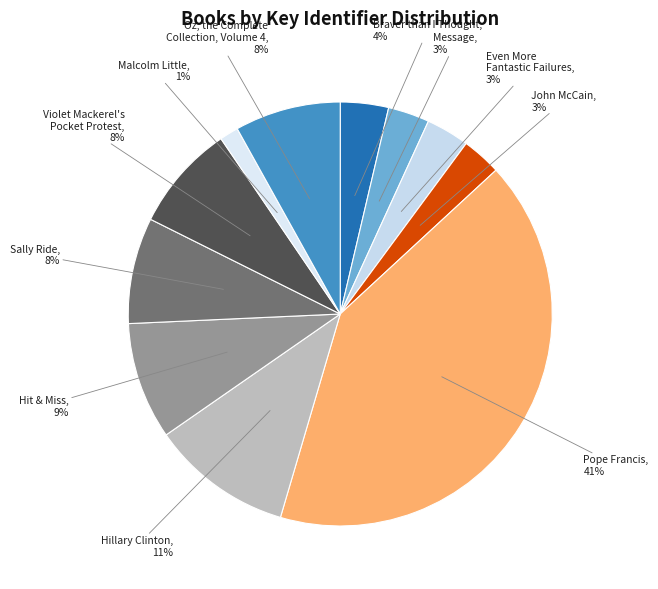

Rank the categories by value from lowest to highest.

Malcolm Little, John McCain, Message, Even More Fantastic Failures, Braver than I Thought, Oz, the Complete Collection, Volume 4, Sally Ride, Violet Mackerel's Pocket Protest, Hit & Miss, Hillary Clinton, Pope Francis